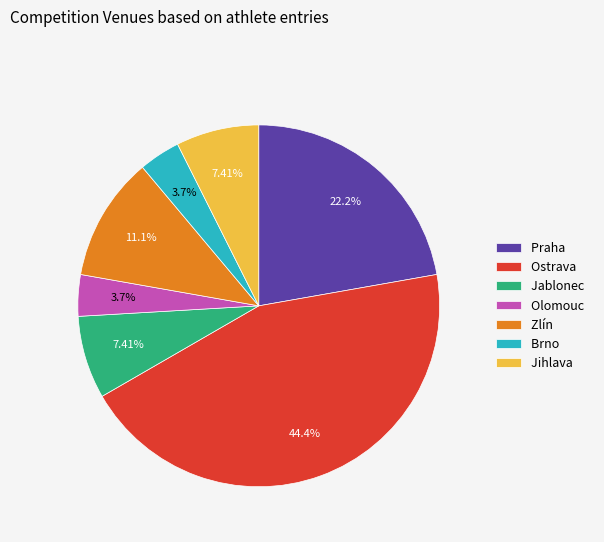

Between Jihlava and Praha, which is larger?

Praha